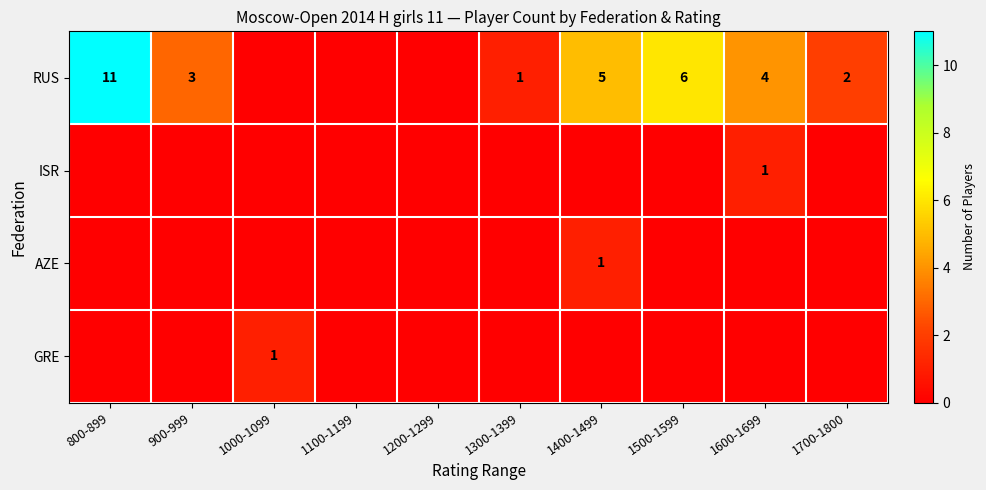

Is the value of RUS at 900-999 greater than the value of GRE at 1000-1099?

Yes